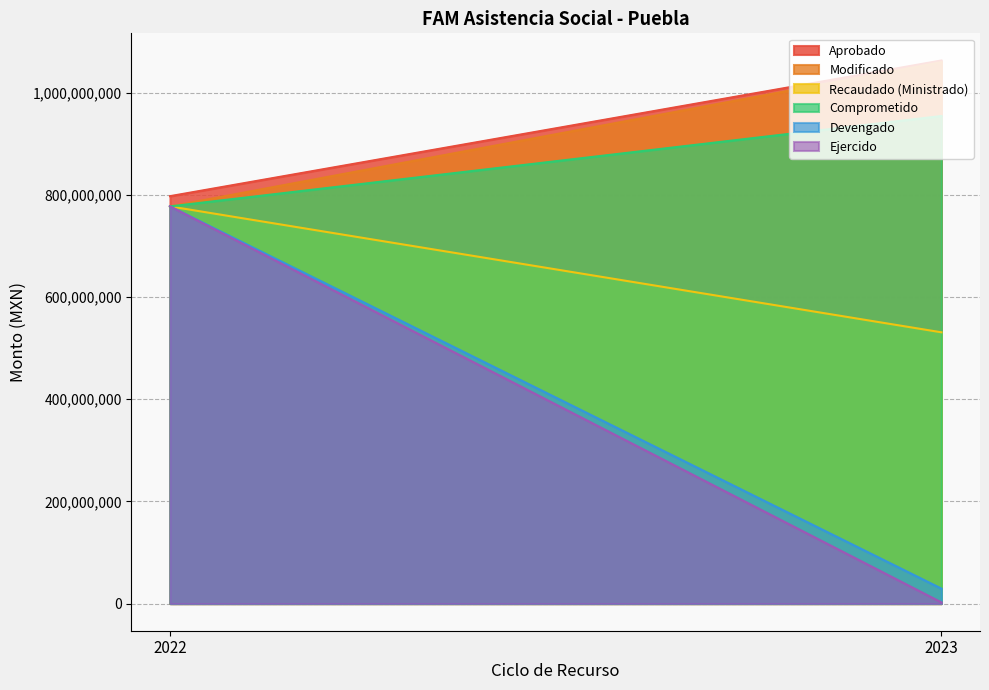

Where is Aprobado nearest to the value 930494403?

2022